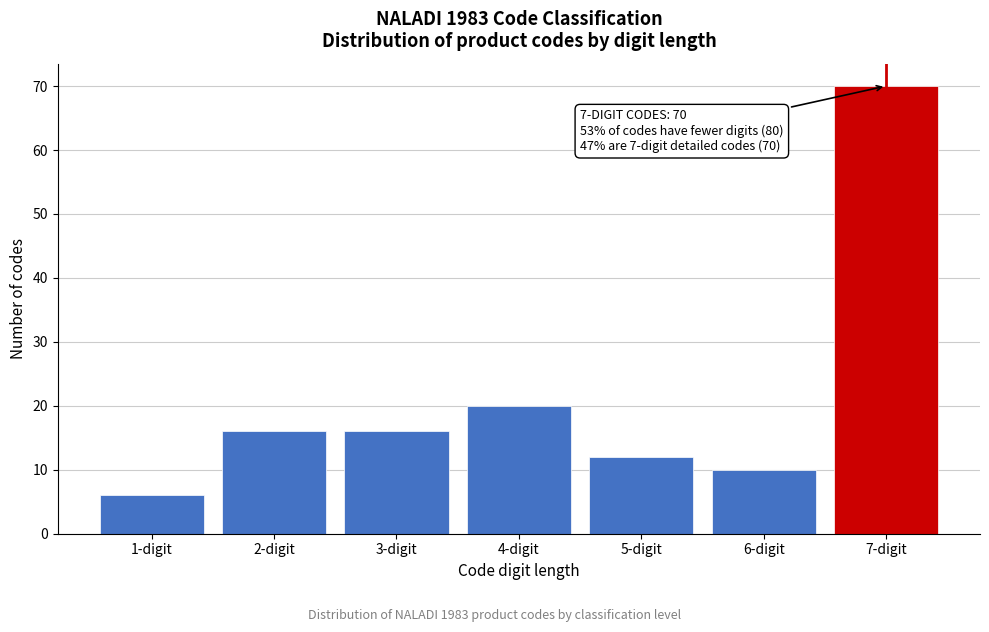

Reading left to right, transcribe all the data shown in this chart.

6	16	16	20	12	10	70